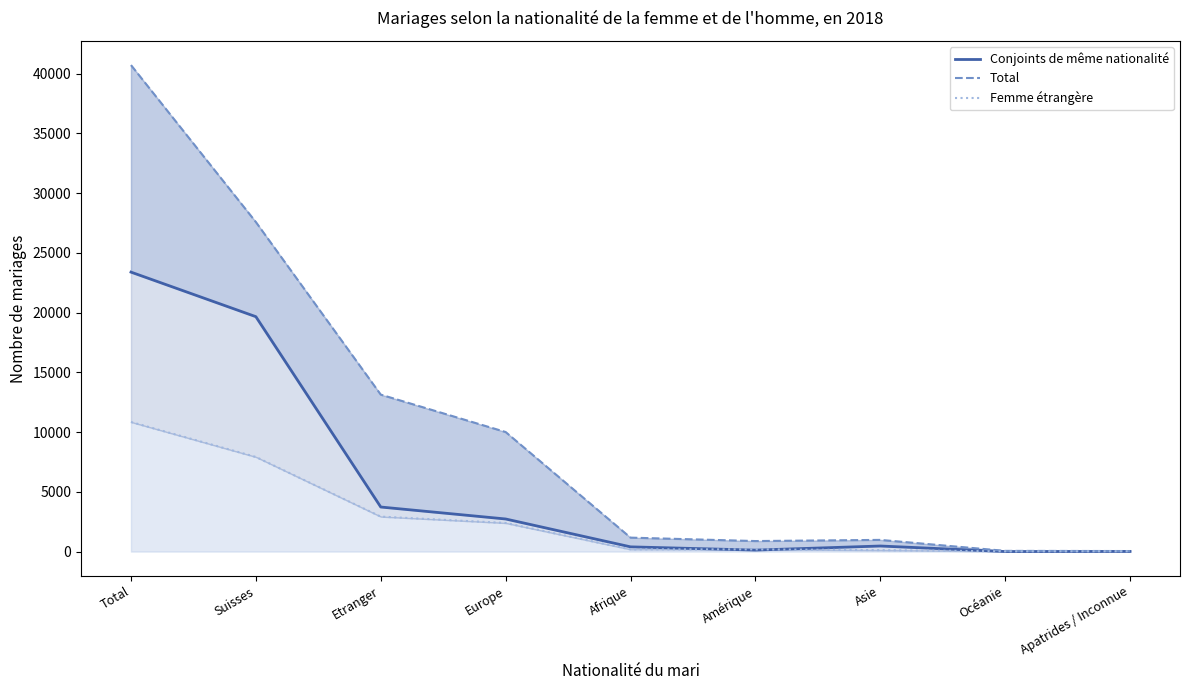

True or false: Total has more than 0 interior local peaks.

True